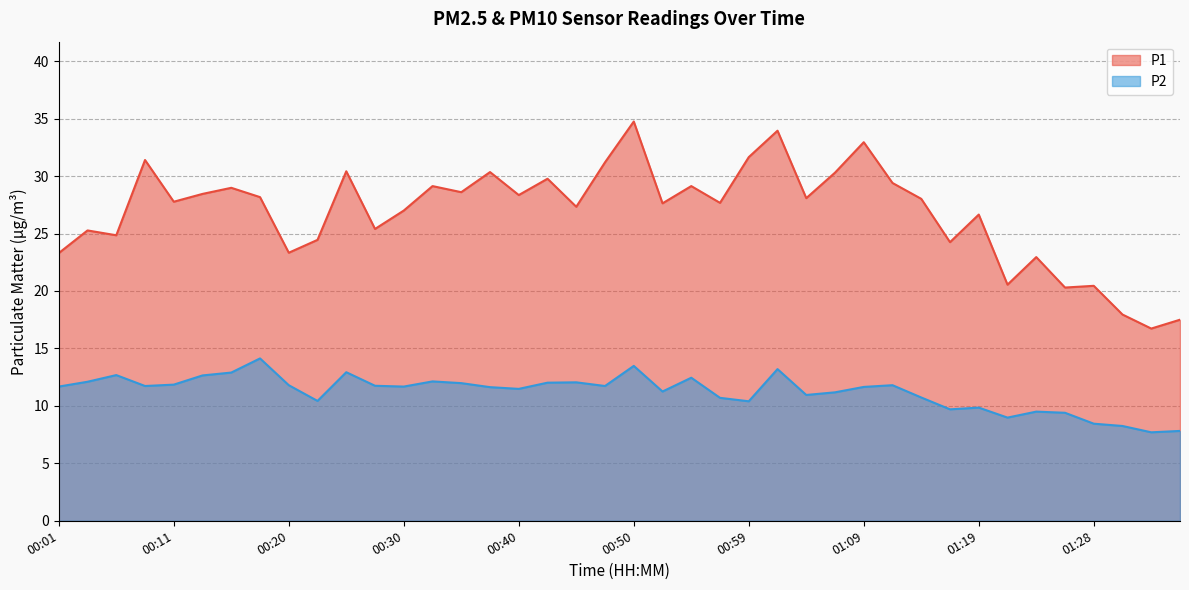

How many lines are shown in the chart?

2